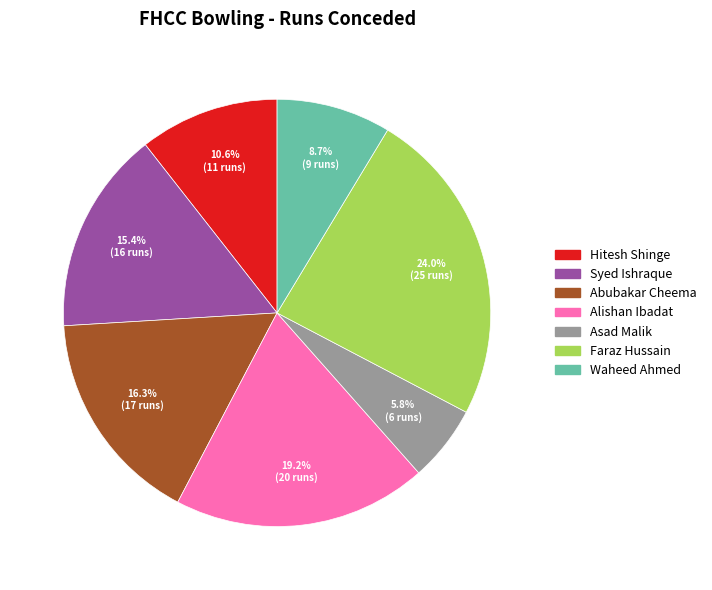

Which has a higher value, Alishan Ibadat or Syed Ishraque?

Alishan Ibadat